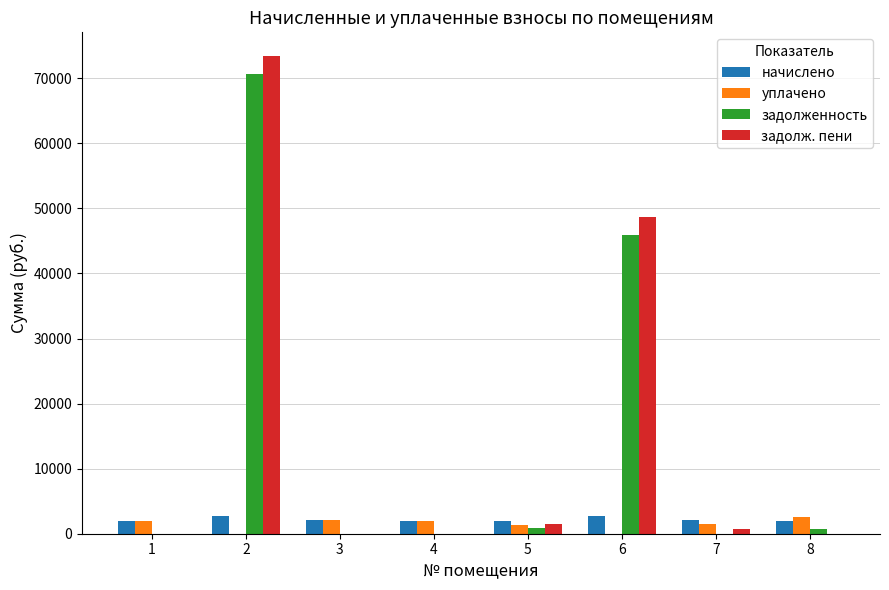

What is the maximum value shown in the chart?

73389.7